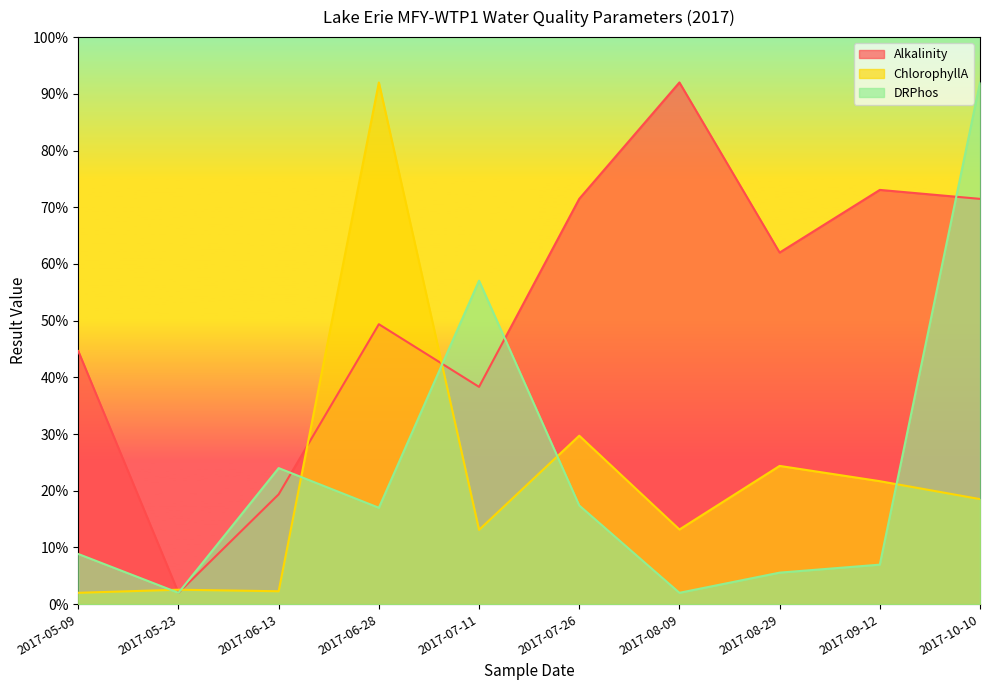

How many times do DRPhos and ChlorophyllA cross each other?

6